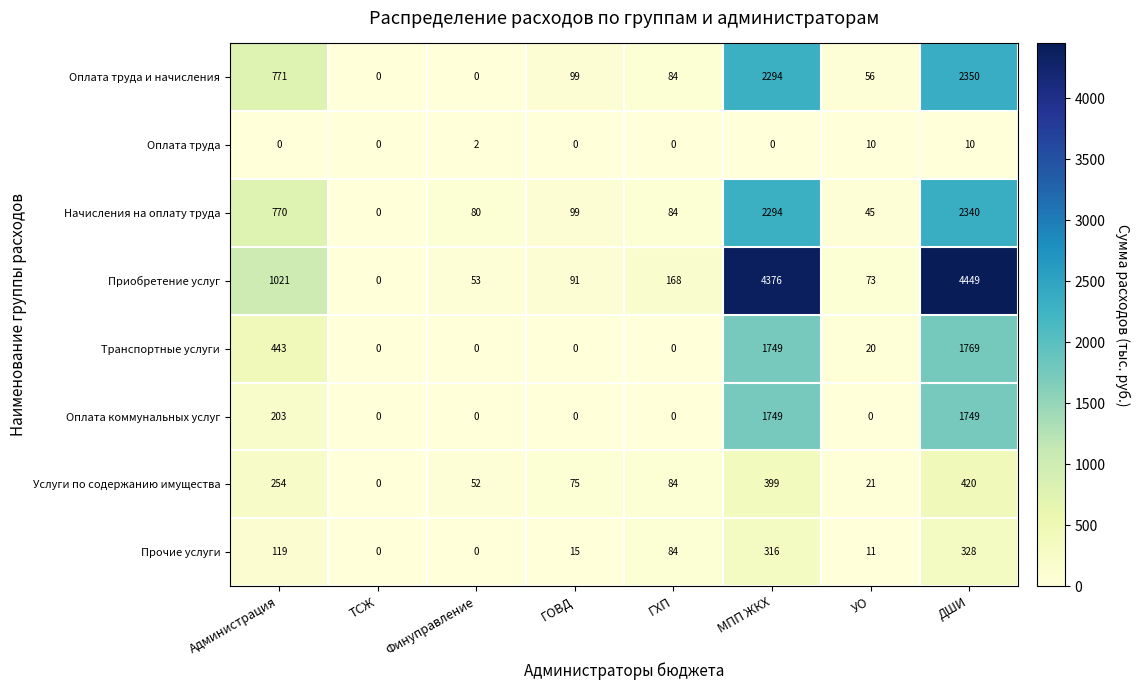

What is the difference between the maximum and minimum values in the Услуги по содержанию имущества series?

420